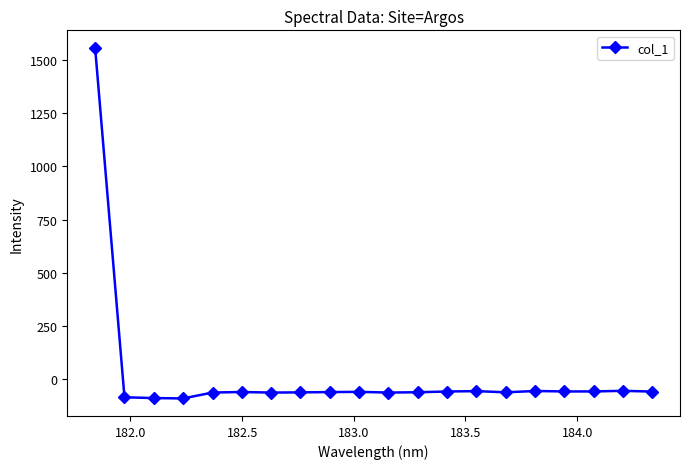

What is the sum of all values?

361.1